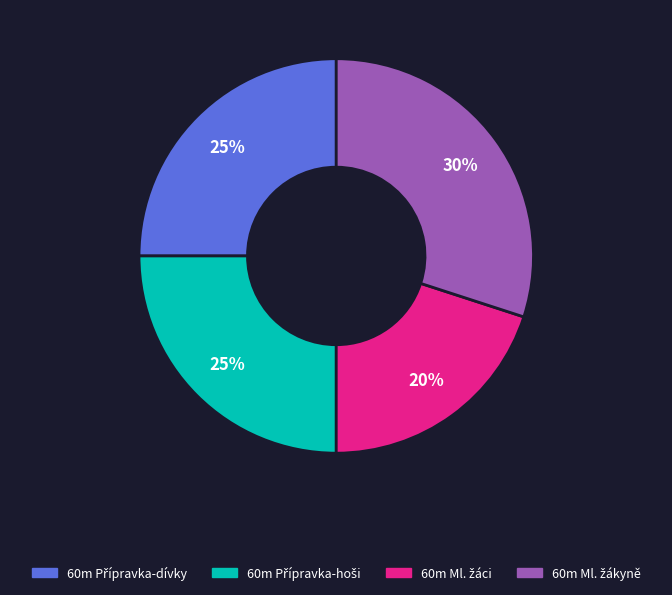

Is there a majority slice in this chart?

No